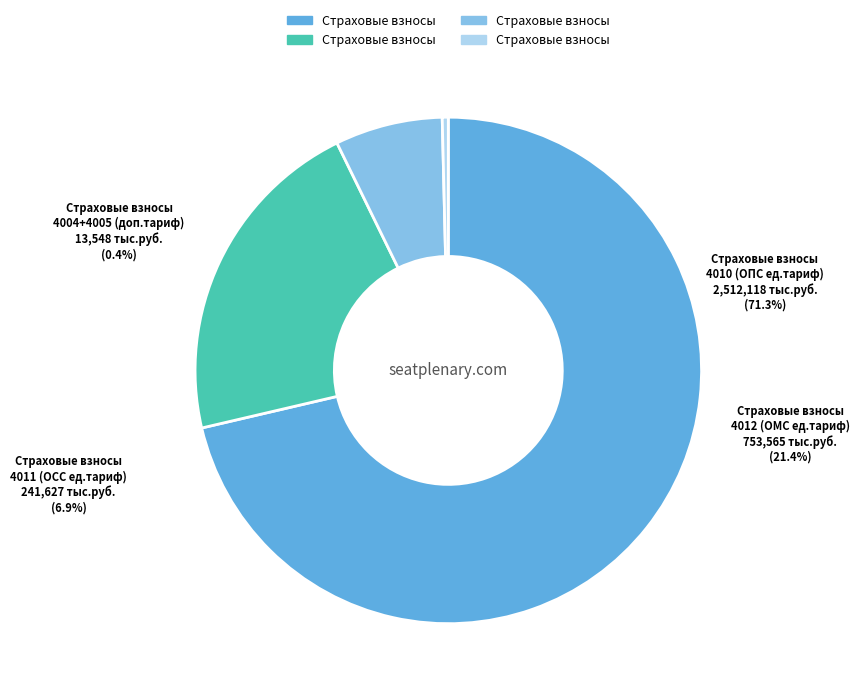

What is the largest slice in the pie chart?

Страховые взносы 4010